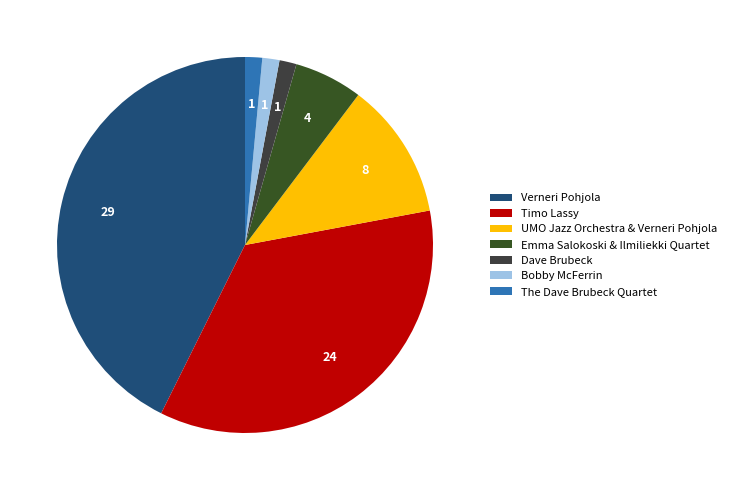

Which slice is the largest?

Verneri Pohjola